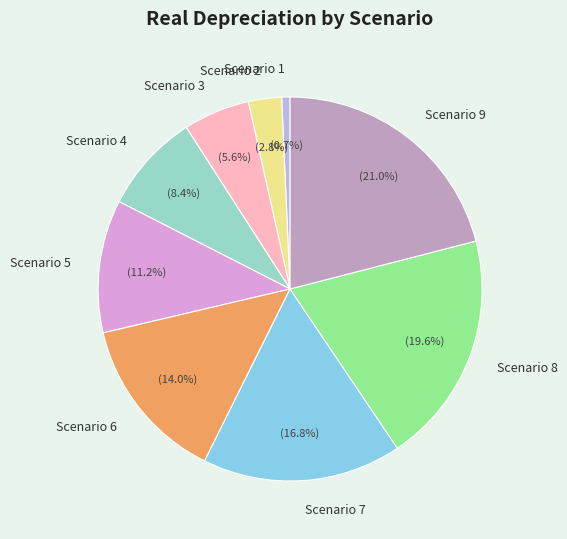

To the nearest percent, what is the difference between the largest and smallest slice percentages?

20%